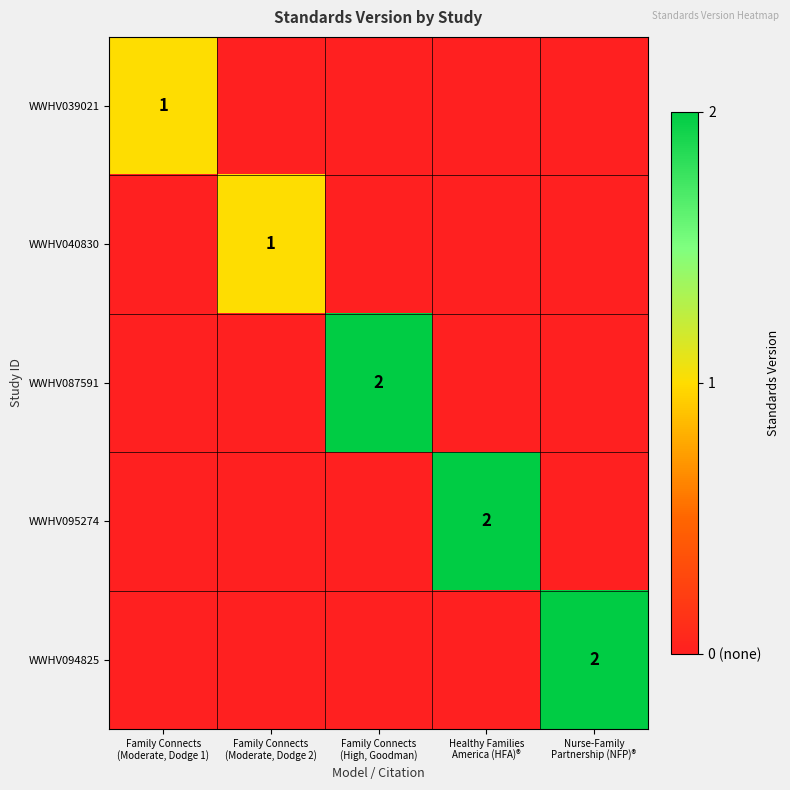

At Healthy Families America (HFA)®, list the series in order from largest to smallest.

WWHV095274, WWHV039021, WWHV040830, WWHV087591, WWHV094825